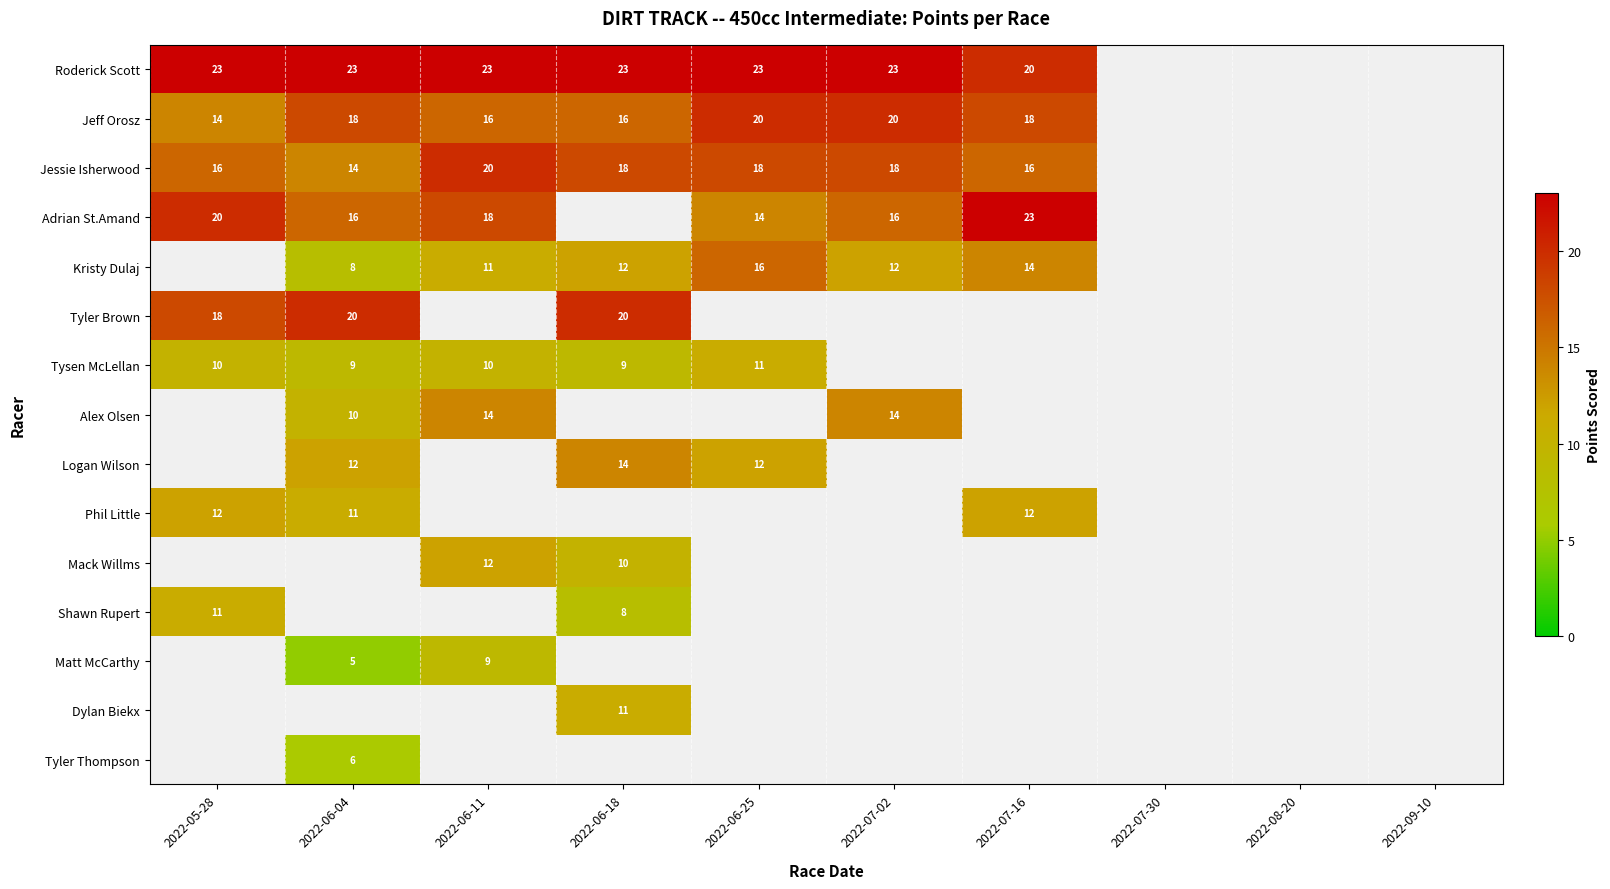

How many data points does each series have?

10